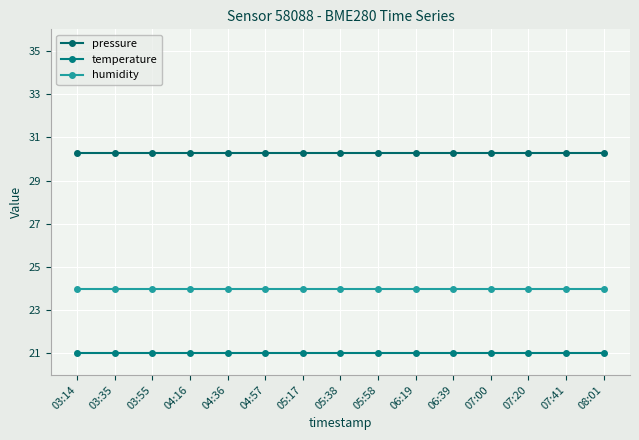

Which series has the widest spread of values?

pressure